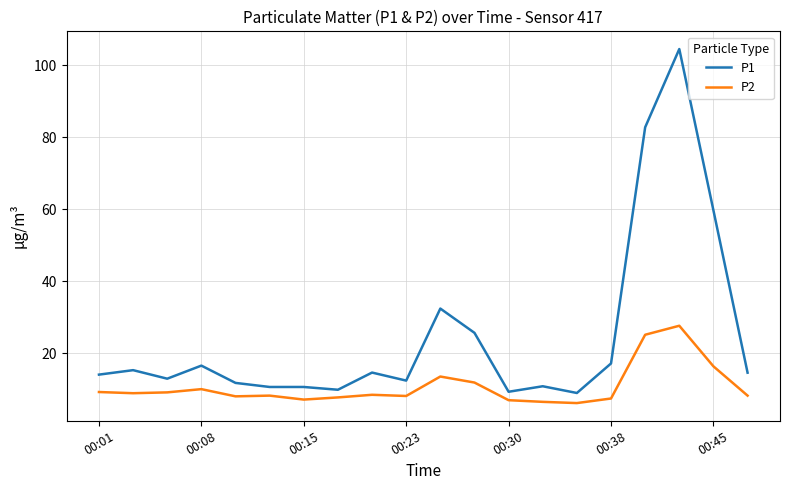

Does the chart display data point markers on the line(s)?

No